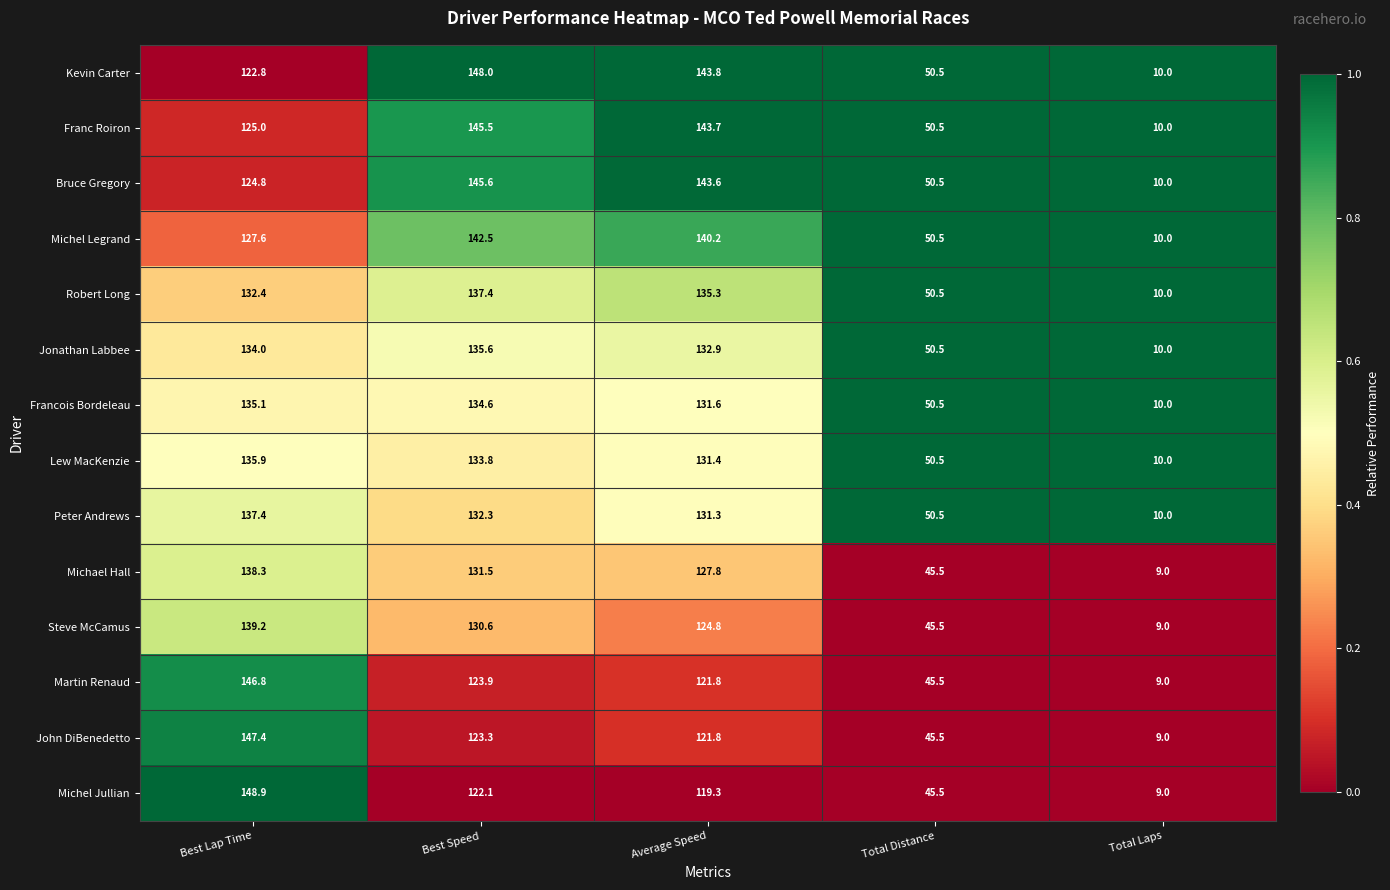

What value does the Peter Andrews series have at Total Distance?

50.5